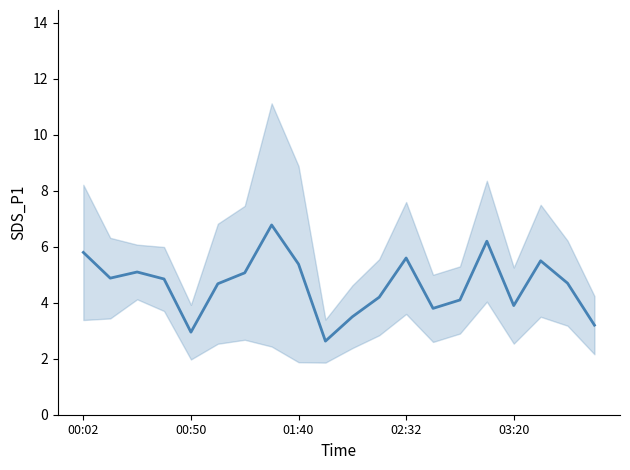

What is the difference between the maximum and minimum values?

4.2